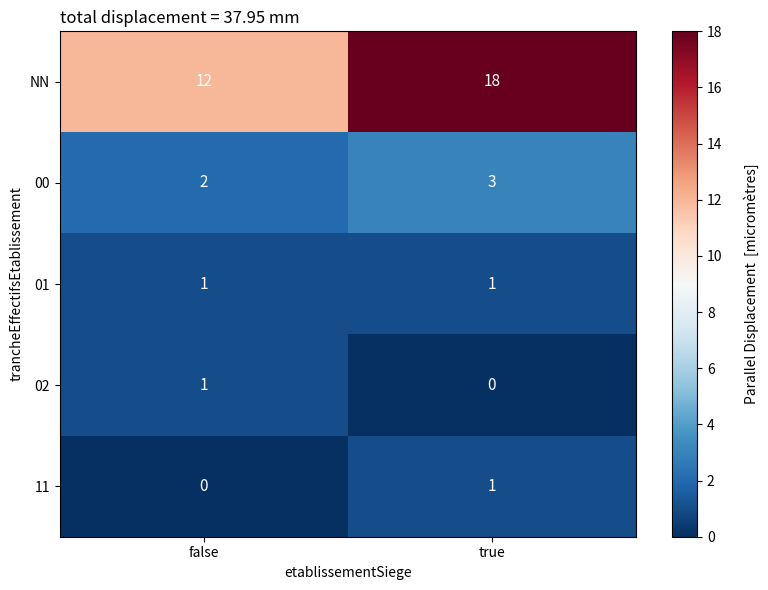

What is the difference between the maximum and minimum values in the NN series?

6